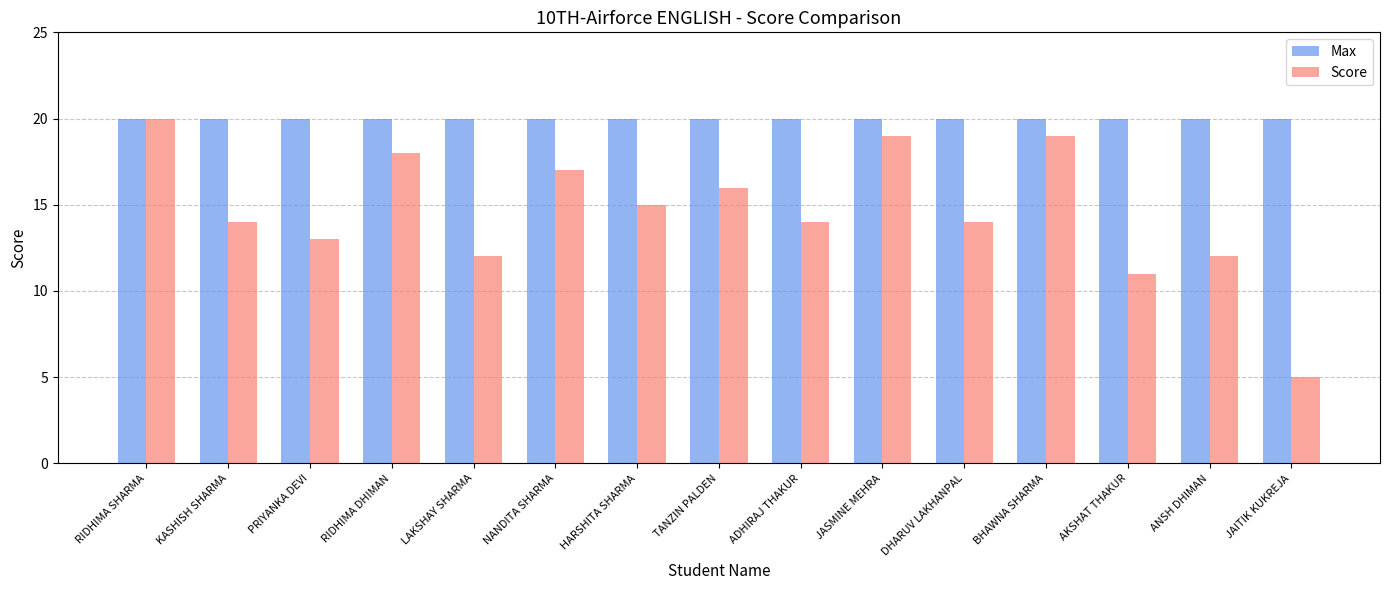

The Score series shows 15 at HARSHITA SHARMA. True or false?

True